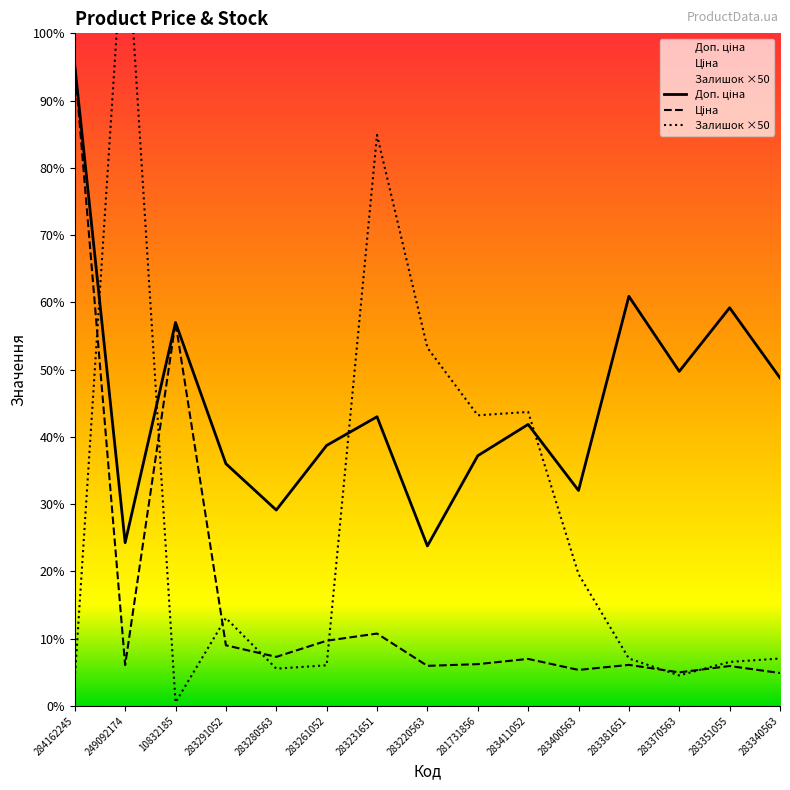

True or false: Доп. ціна has a value of 5896.3 at 283231651.

False